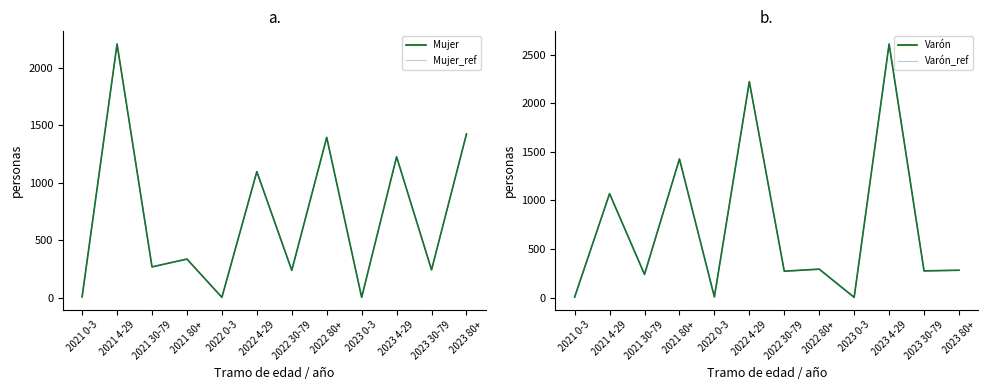

What is the approximate value of Varón at 2021 4-29, to the nearest 10?

1070